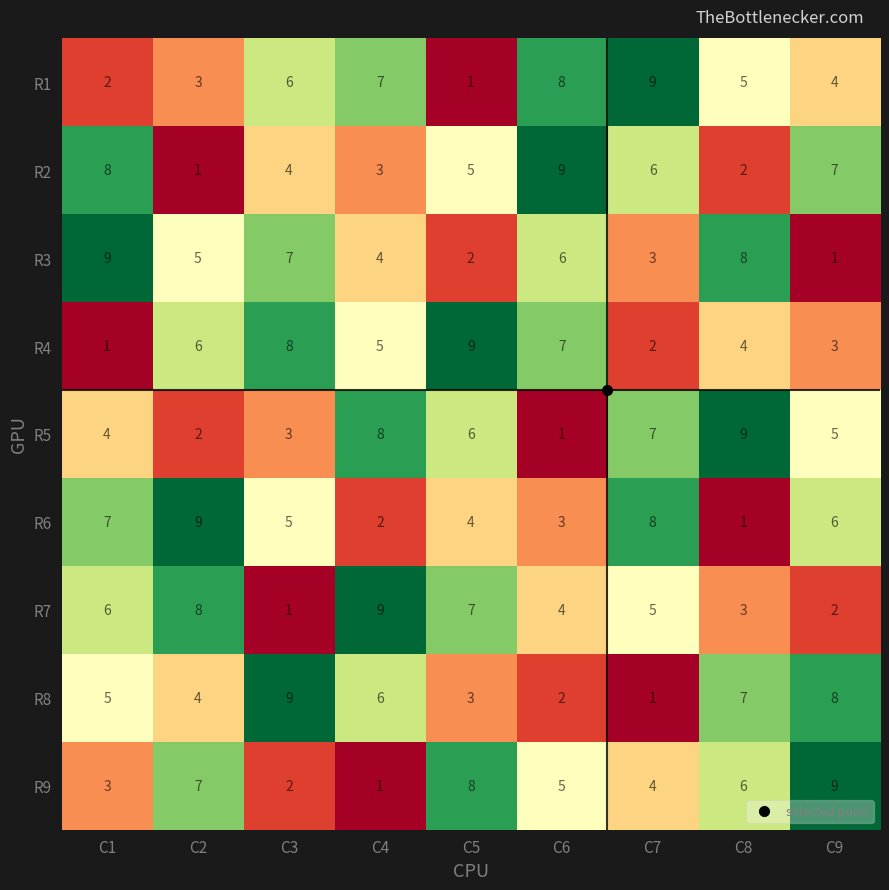

What is the difference between the maximum and minimum values in the R4 series?

8